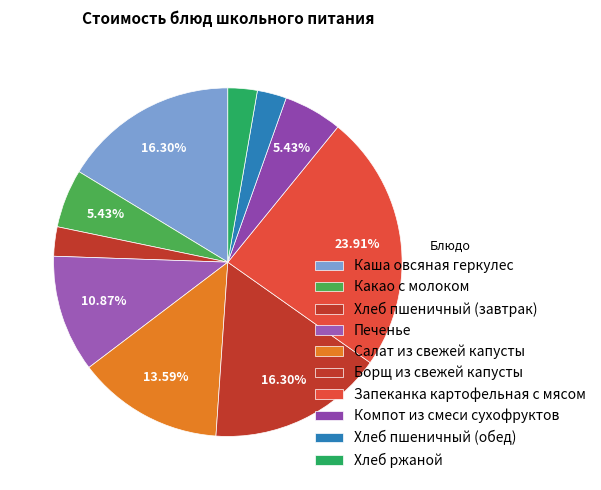

How many slices are in this pie chart?

10